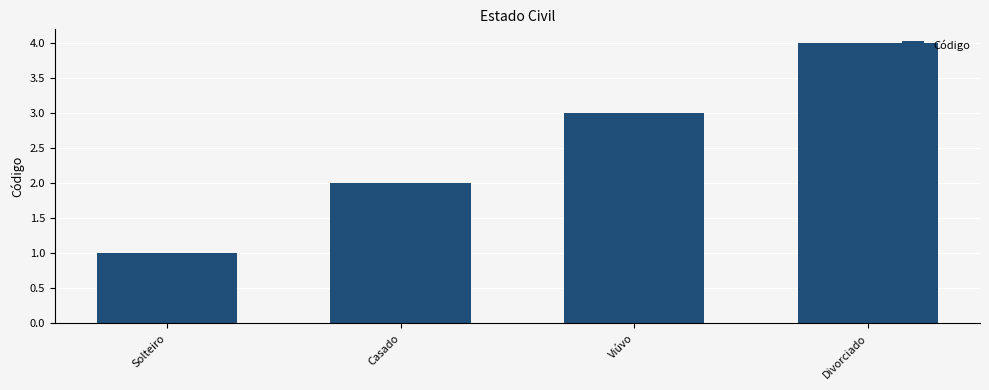

What is the difference between the values at Viúvo and Divorciado?

1